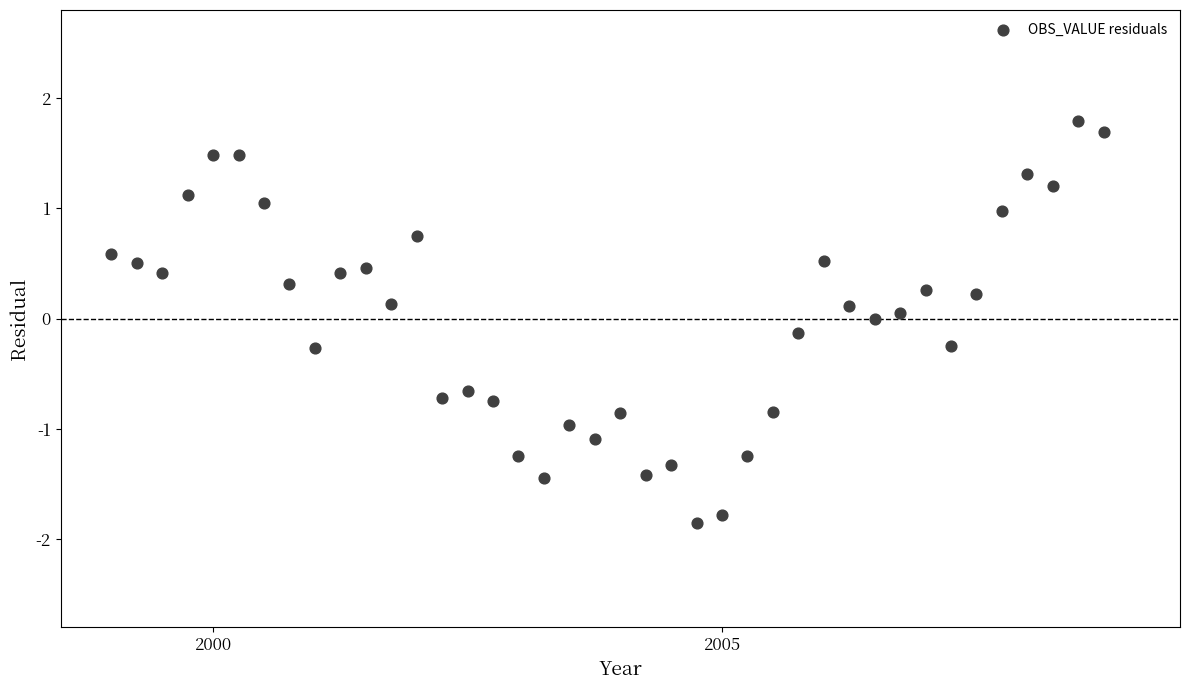

What is the range of X values (max minus min)?

9.8